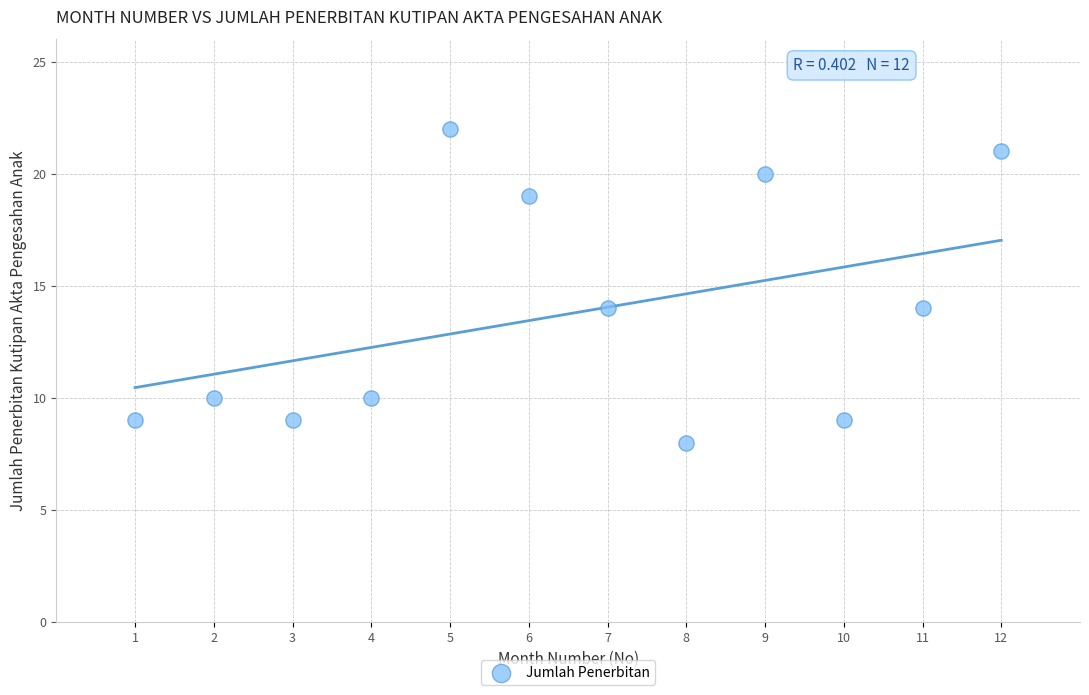

What is the average X value?

6